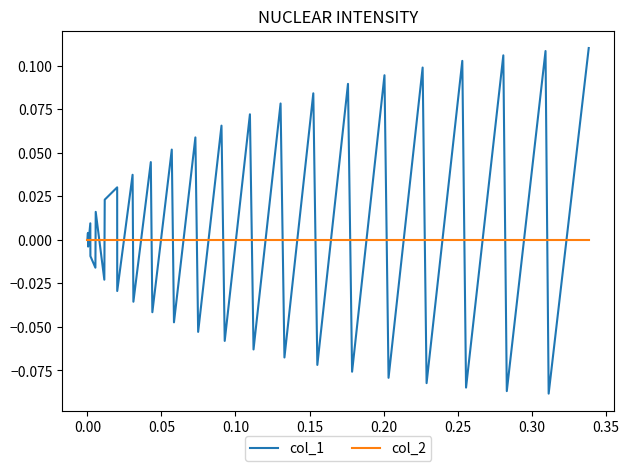

Which series has the widest spread of values?

col_1